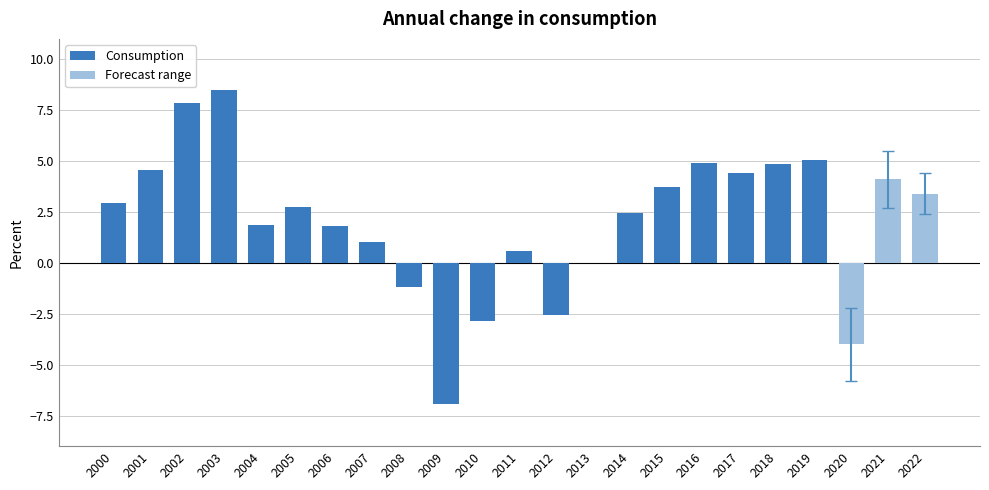

The value at 2016 is 4.9. True or false?

True